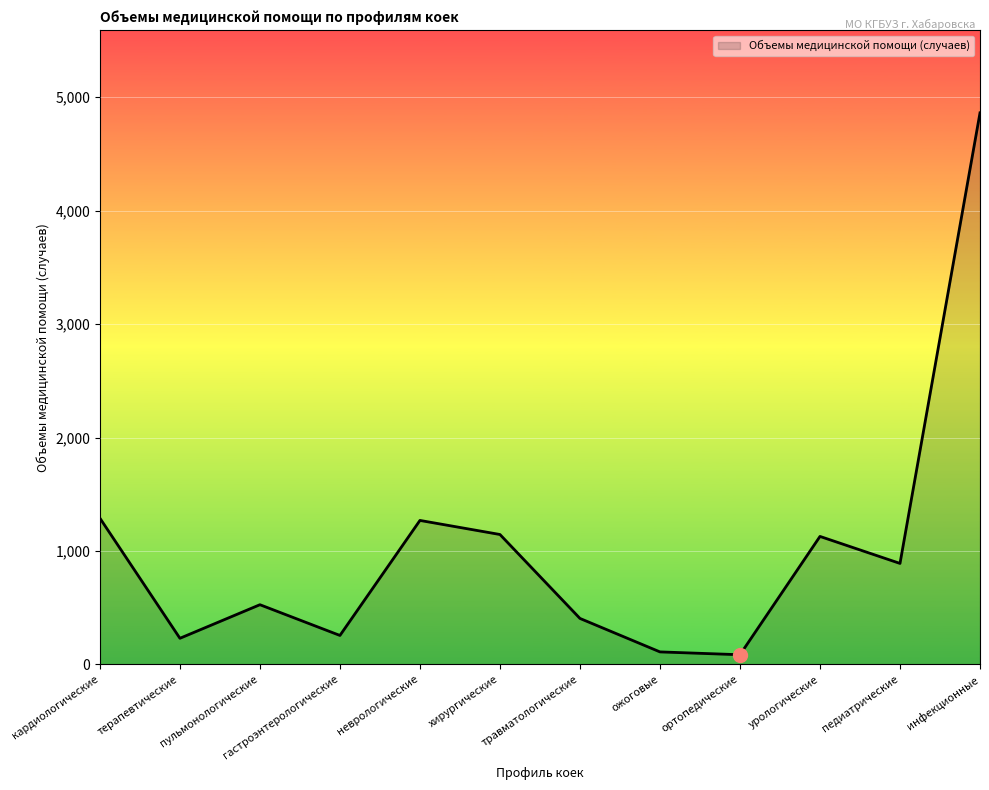

True or false: the data shows 1586 at педиатрические.

False